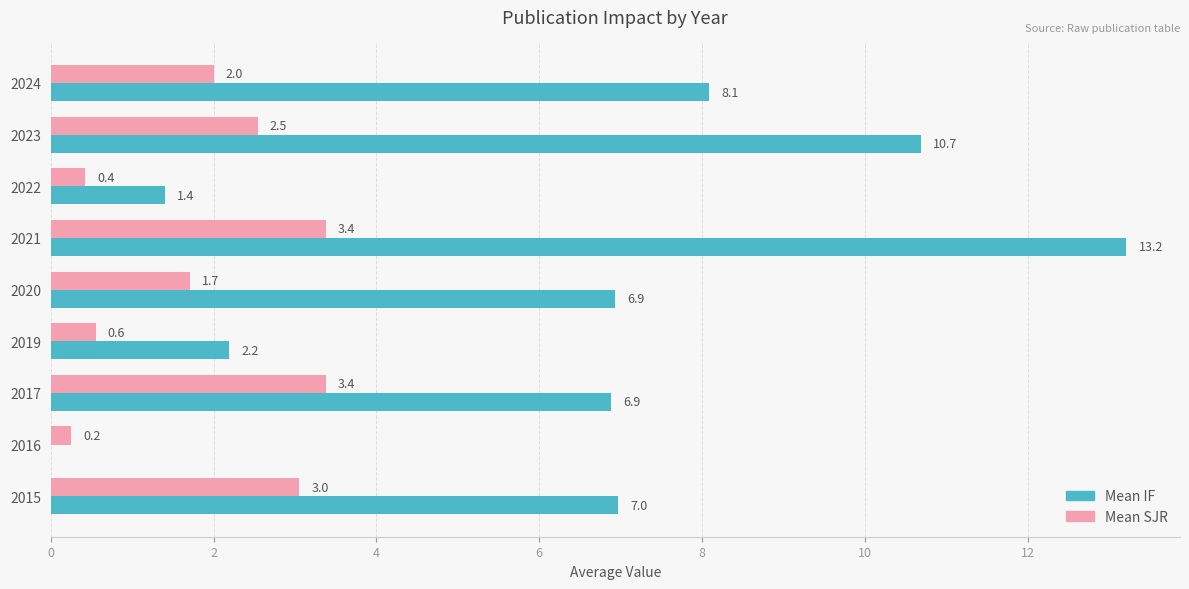

What is the average value of the Mean IF series?

6.3